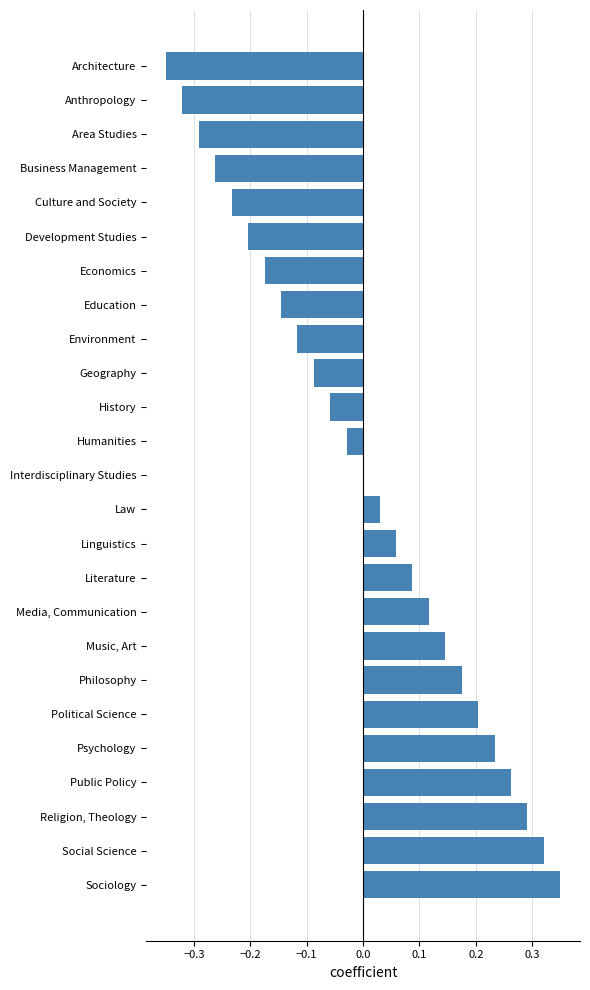

How many distinct data groups are displayed?

1